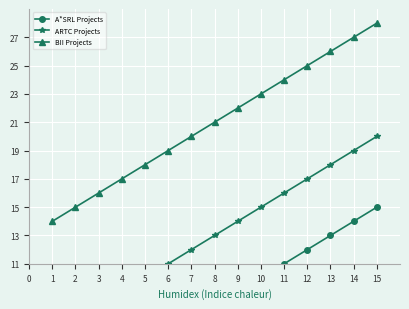

The BII Projects series shows 15 at 8. True or false?

False